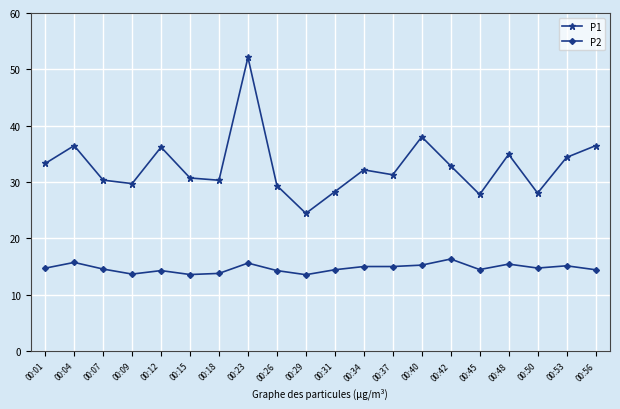

At which category does P1 reach its first local peak?

00:04